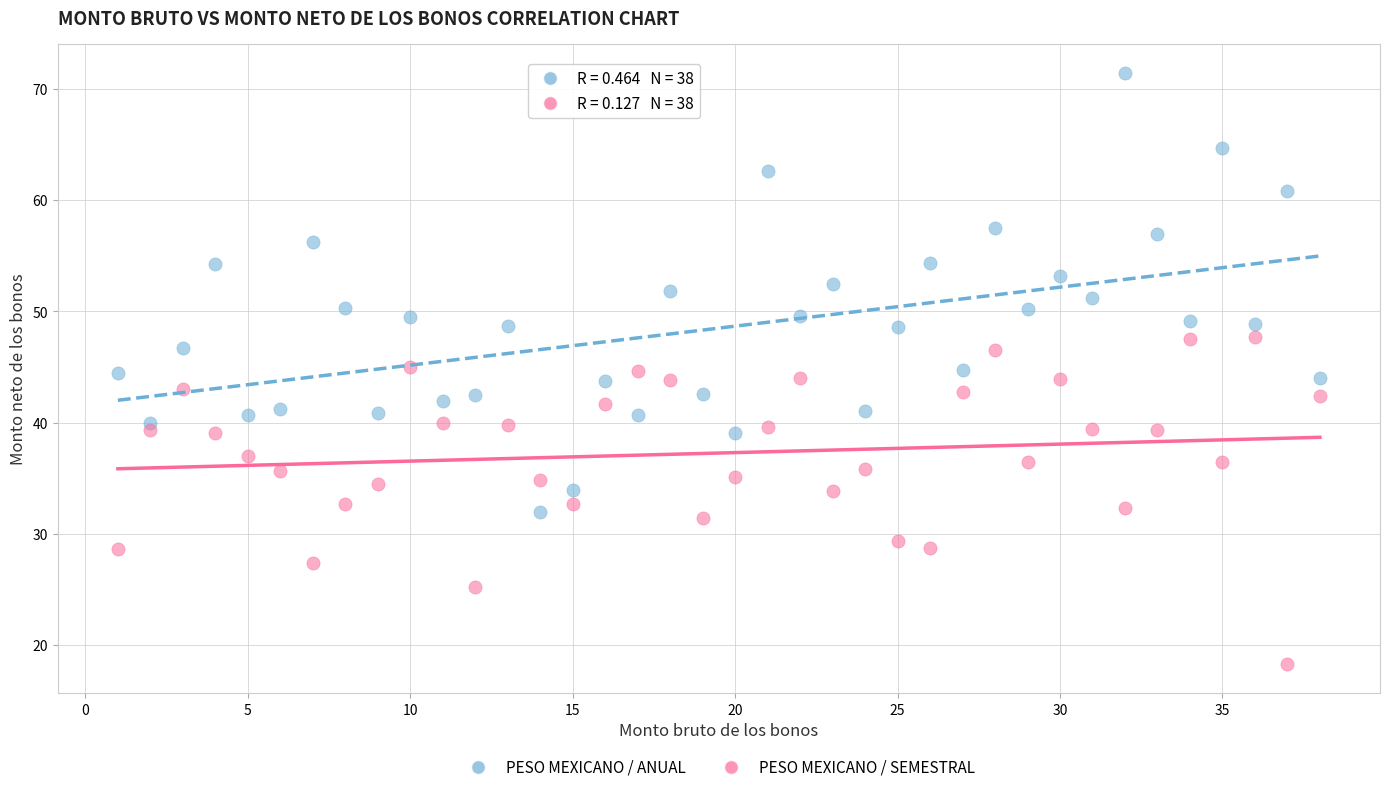

Across all data points, what is the range of X values (max minus min)?

37.0